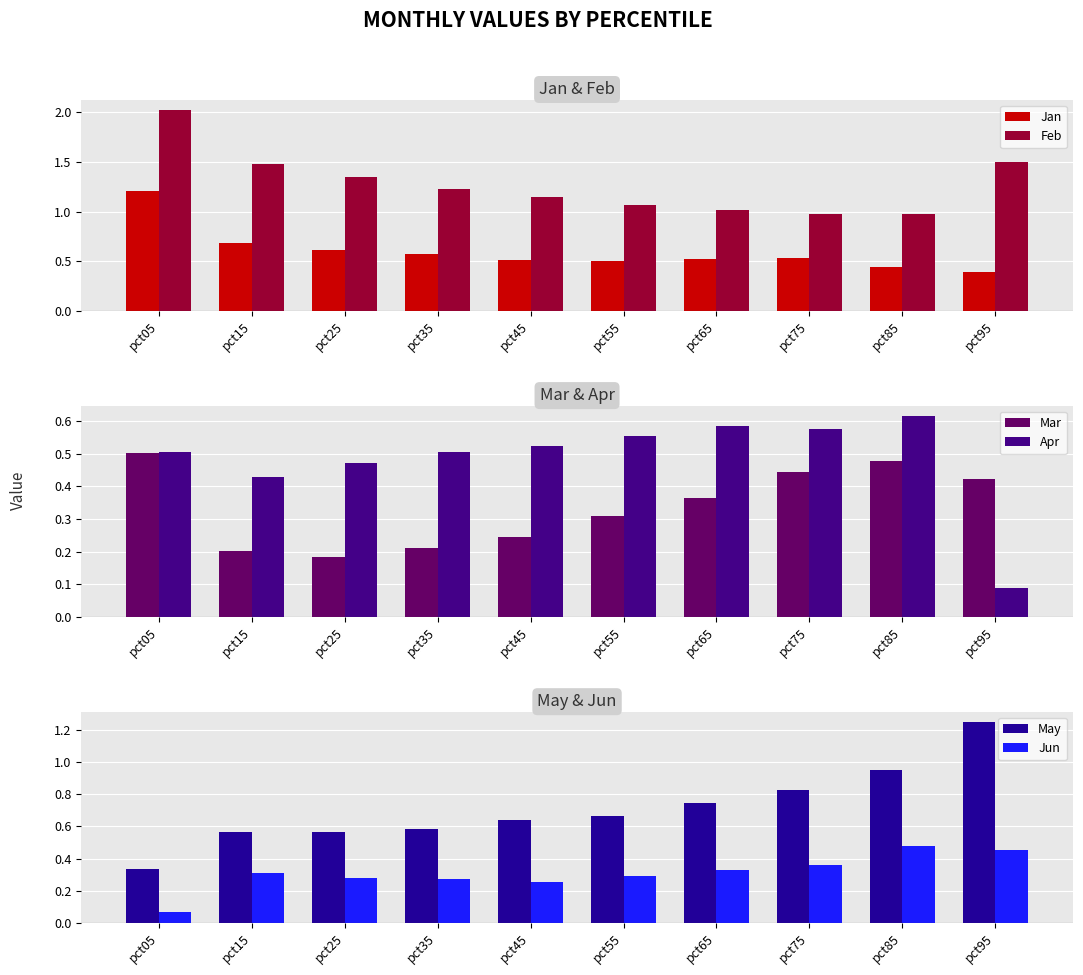

What is the value of the Jun bar at the 2nd from the left?

0.3